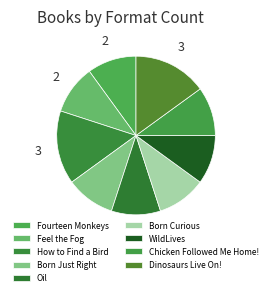

What is the smallest slice in the pie chart?

Fourteen Monkeys